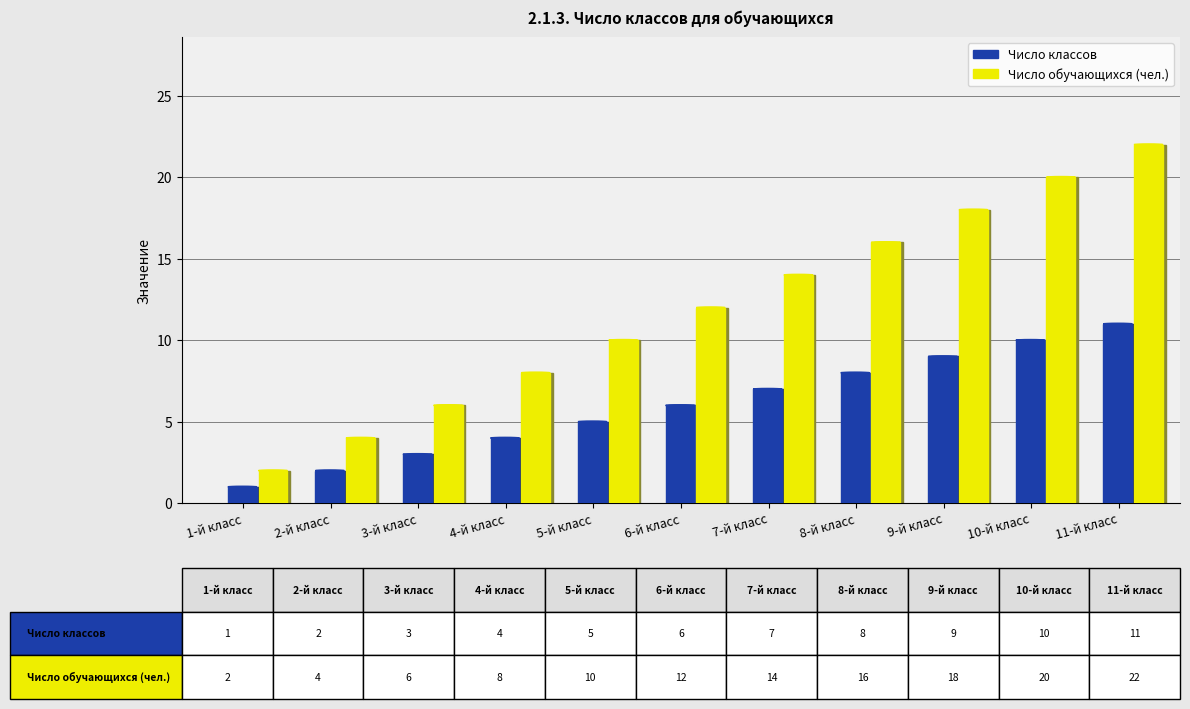

Between 4-й класс and 9-й класс, which is larger?

9-й класс